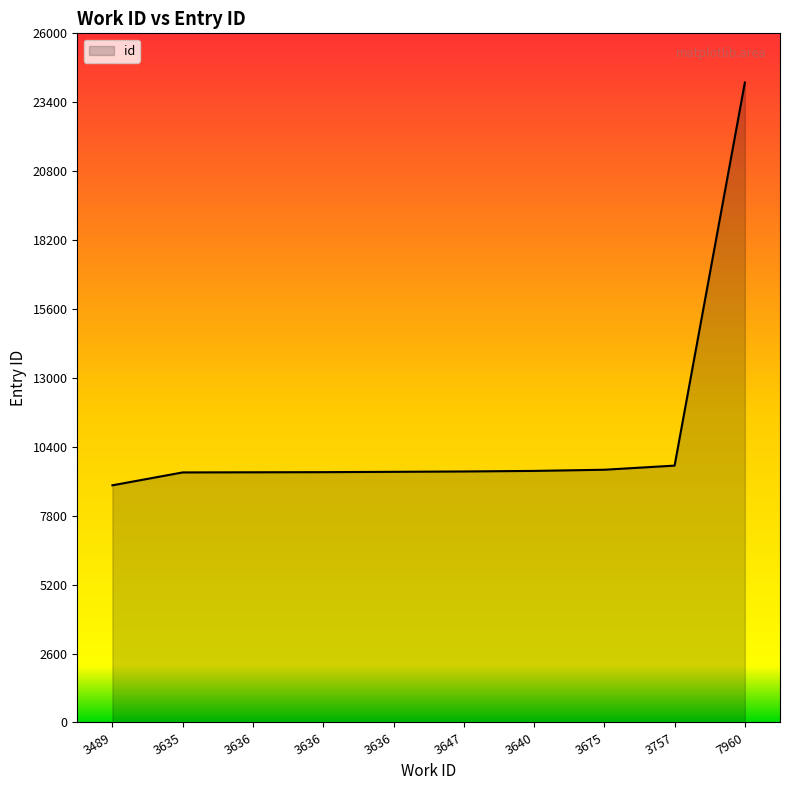

What is the minimum value shown in the chart?

8948